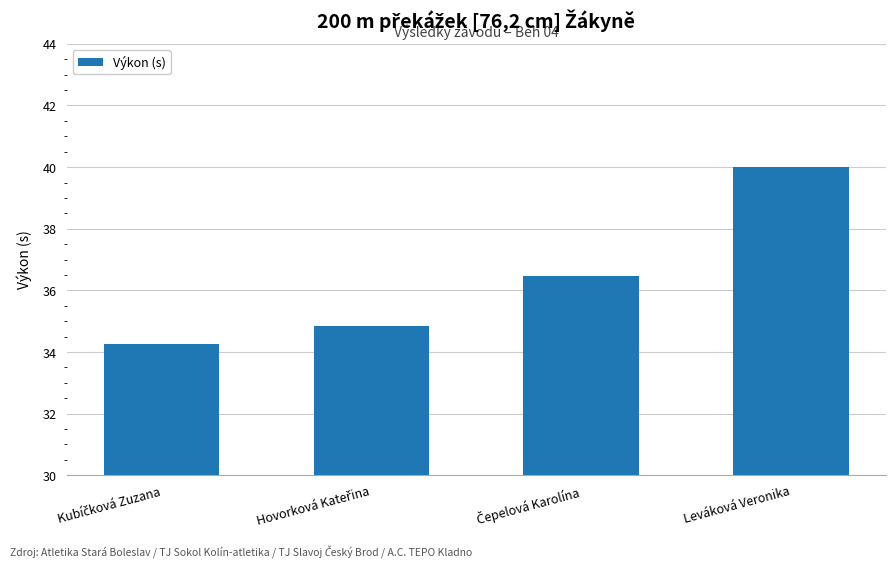

Reading left to right, what are all the values shown in this chart?

34.3	34.9	36.5	40.0